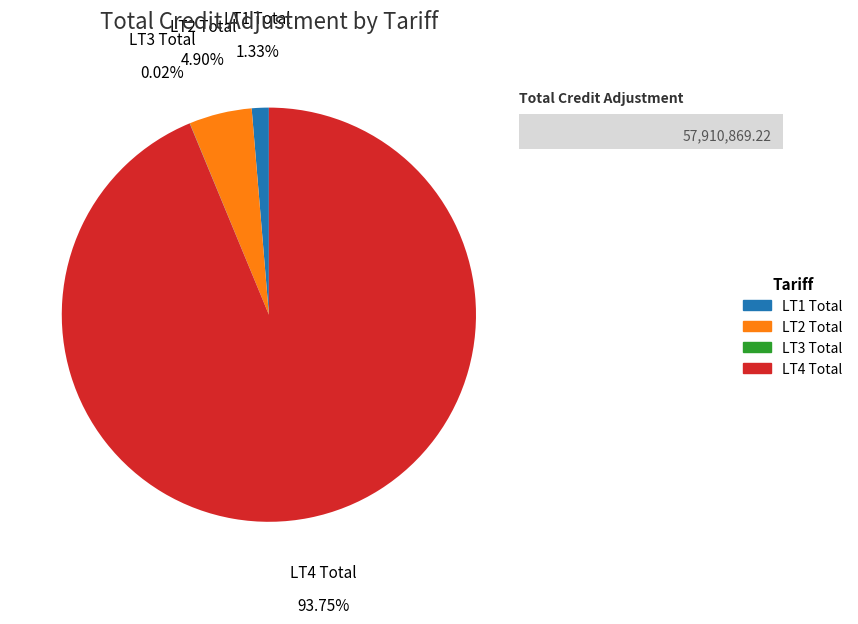

To the nearest percent, what is the difference between the LT4 Total and LT1 Total slice percentages?

92%